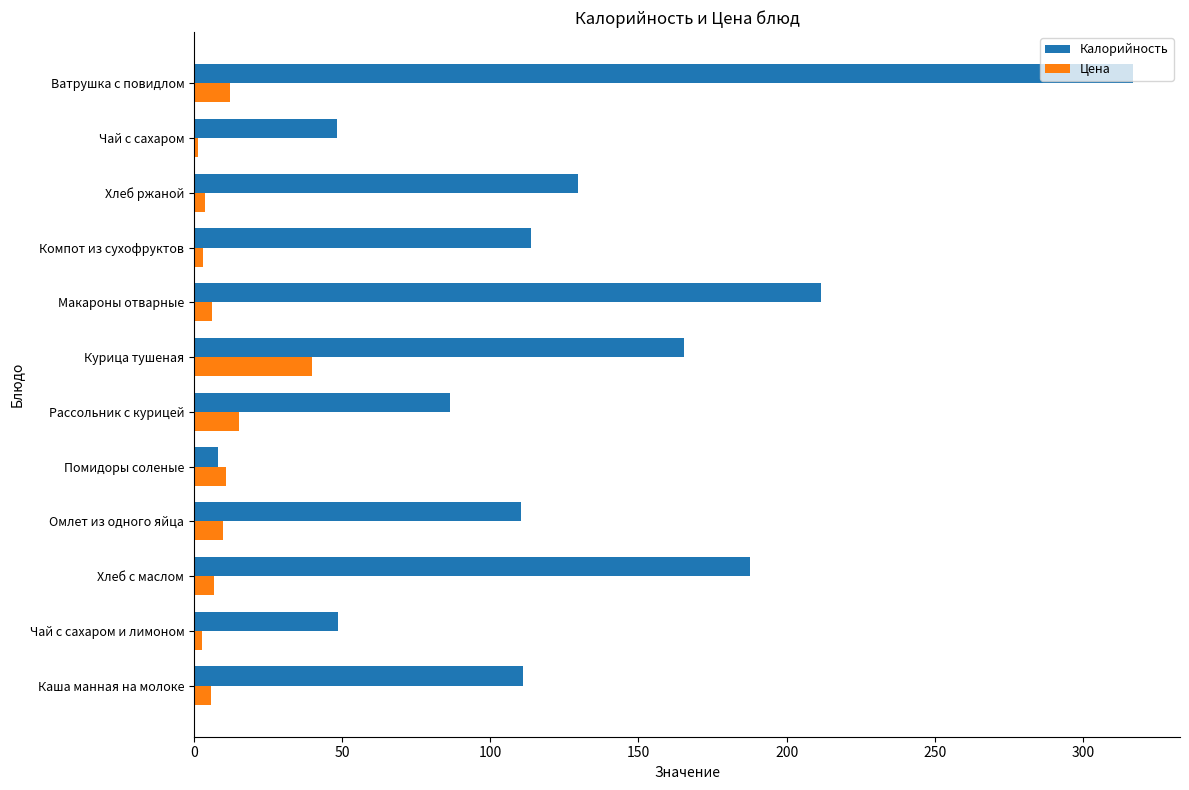

True or false: Калорийность has a value of 267.2 at Курица тушеная.

False